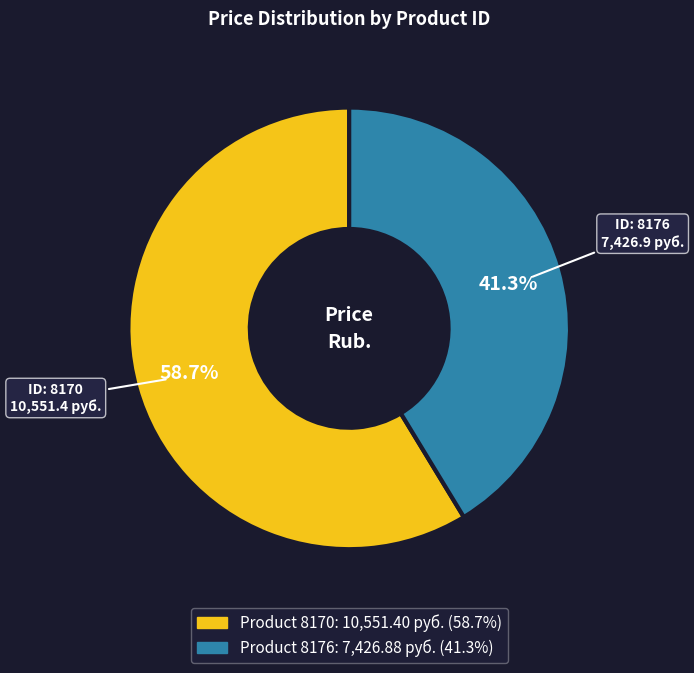

Is there a majority slice in this chart?

Yes